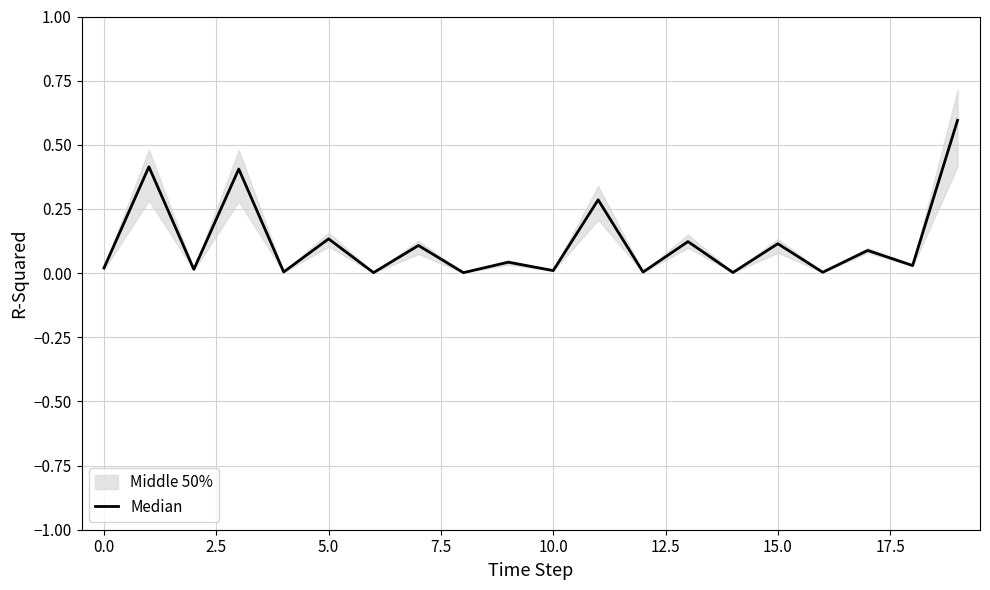

What position from the right is 10?

10